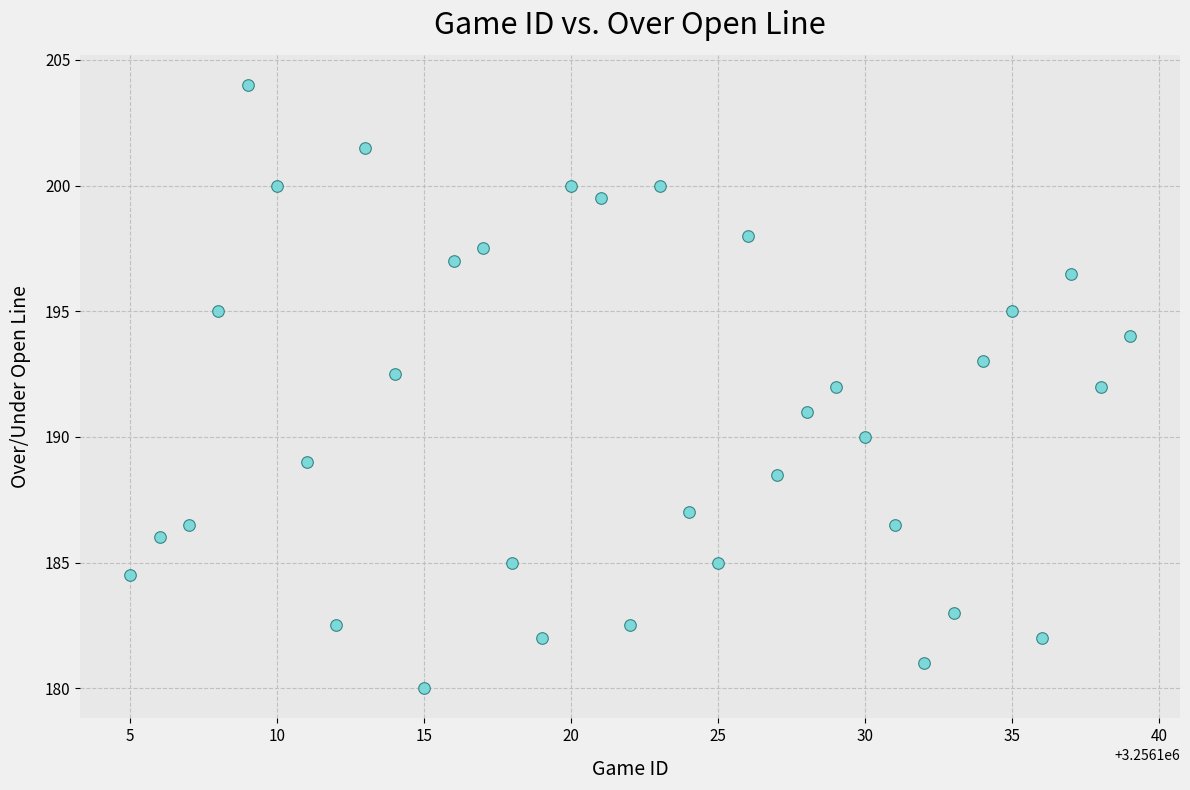

What is the range of Y values (max minus min)?

24.0